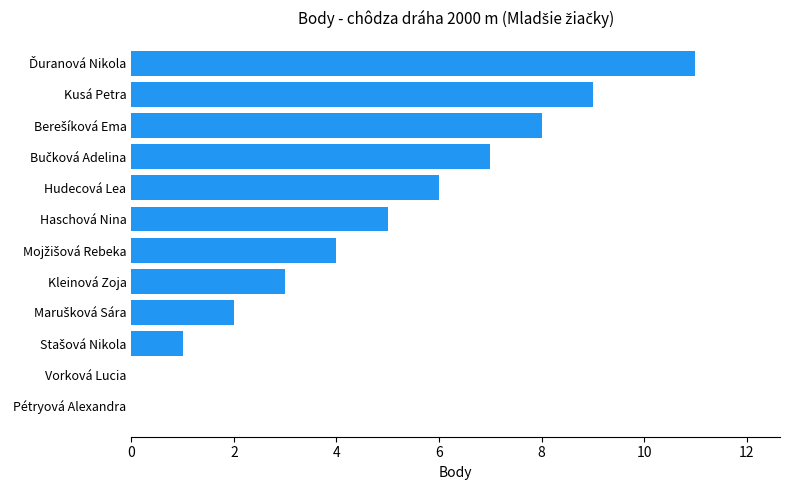

Which has a higher value, Haschová Nina or Hudecová Lea?

Hudecová Lea